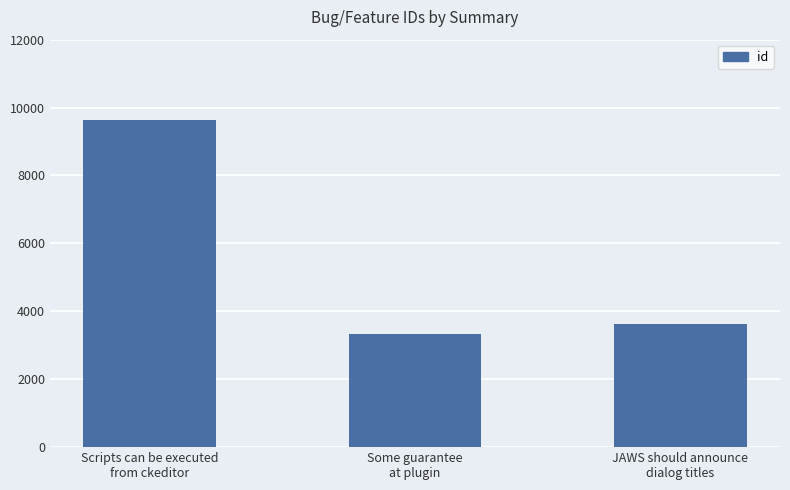

The value at JAWS should announce
dialog titles is 3624. True or false?

True